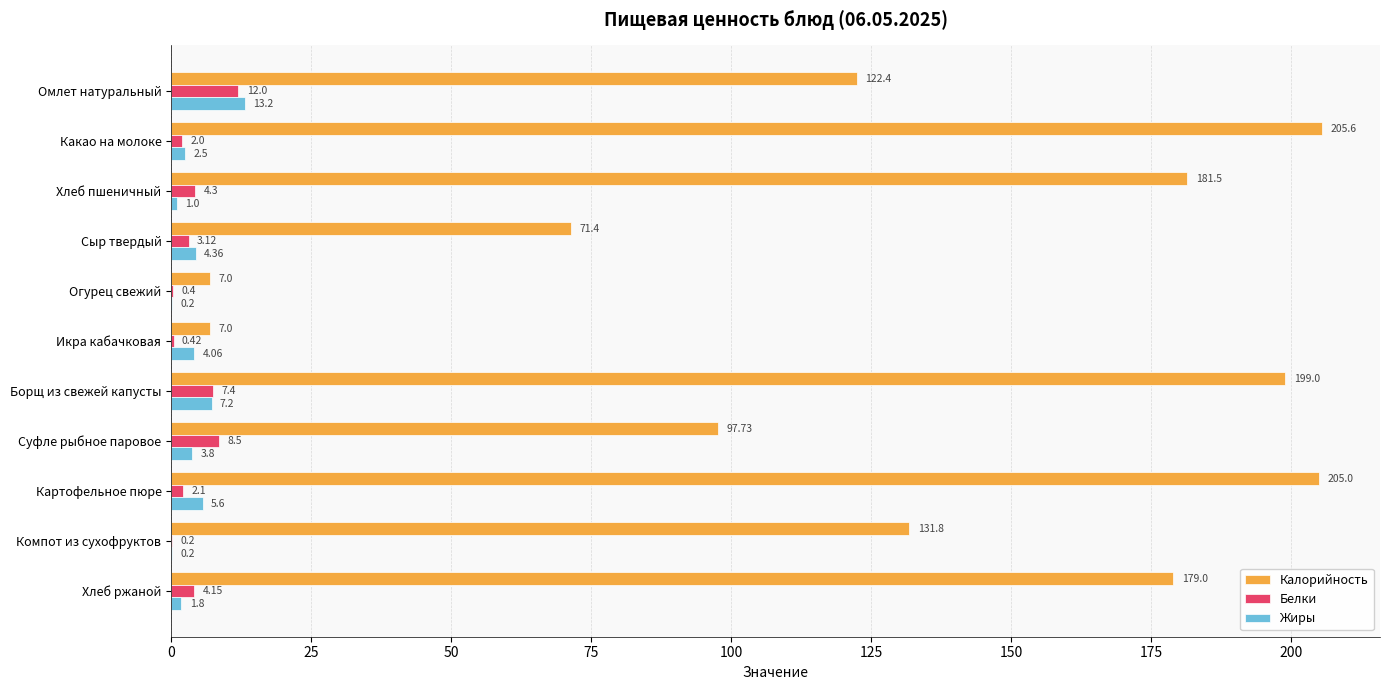

What is the sum of the Калорийность values at Сыр твердый and Огурец свежий?

78.4